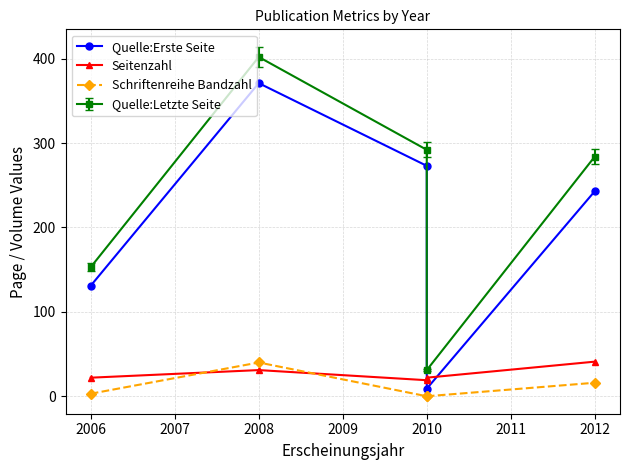

How many values in the Seitenzahl series are below 22?

1